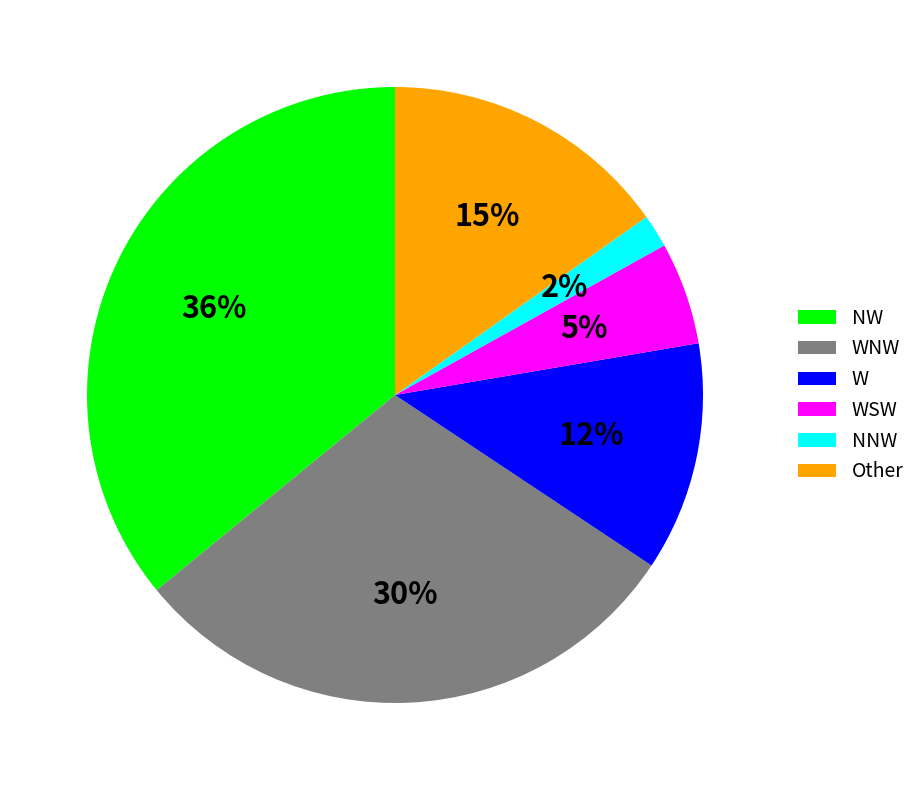

Combined, do NW and WSW account for over 50%?

No